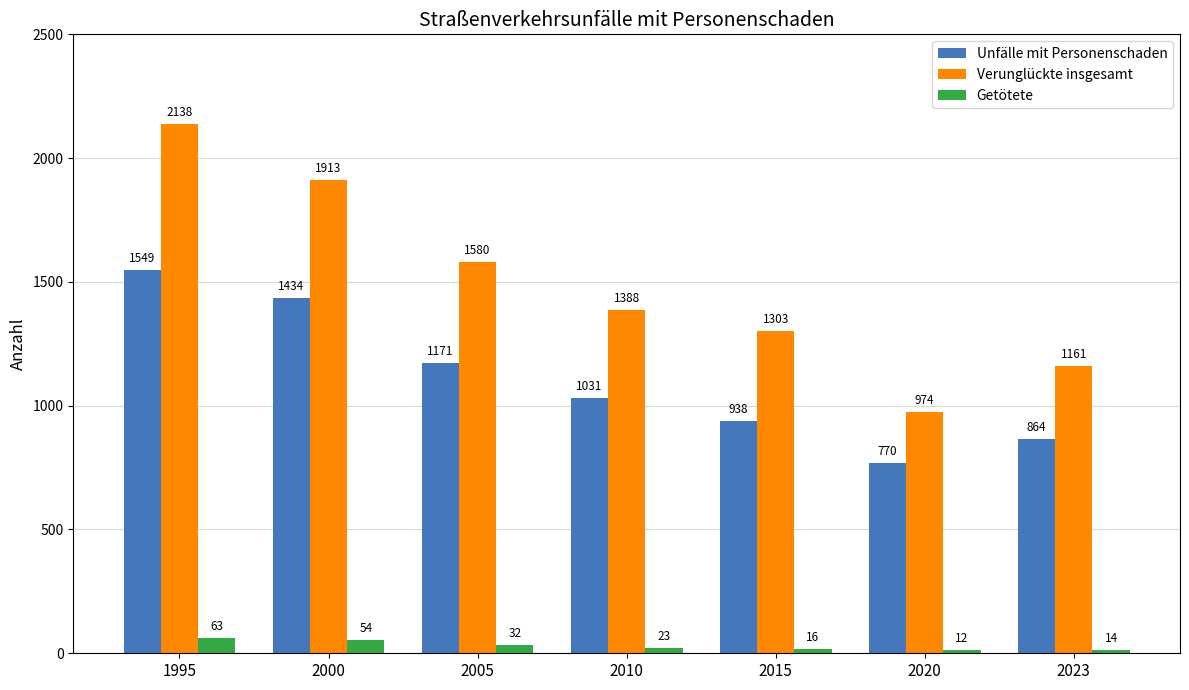

Reading left to right, transcribe all the data shown in this chart.

Unfälle mit Personenschaden: 1995=1549	2000=1434	2005=1171	2010=1031	2015=938	2020=770	2023=864
Verunglückte insgesamt: 1995=2138	2000=1913	2005=1580	2010=1388	2015=1303	2020=974	2023=1161
Getötete: 1995=63	2000=54	2005=32	2010=23	2015=16	2020=12	2023=14